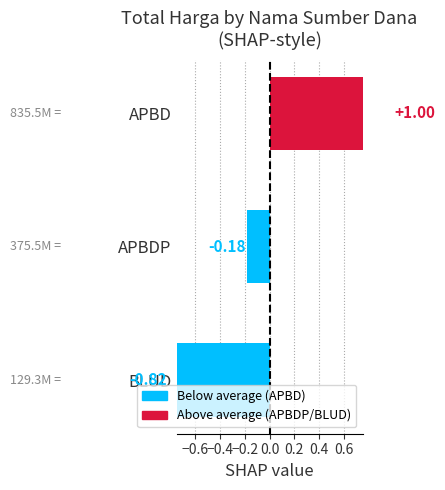

What is the value of the 1st bar from the left?

-0.8